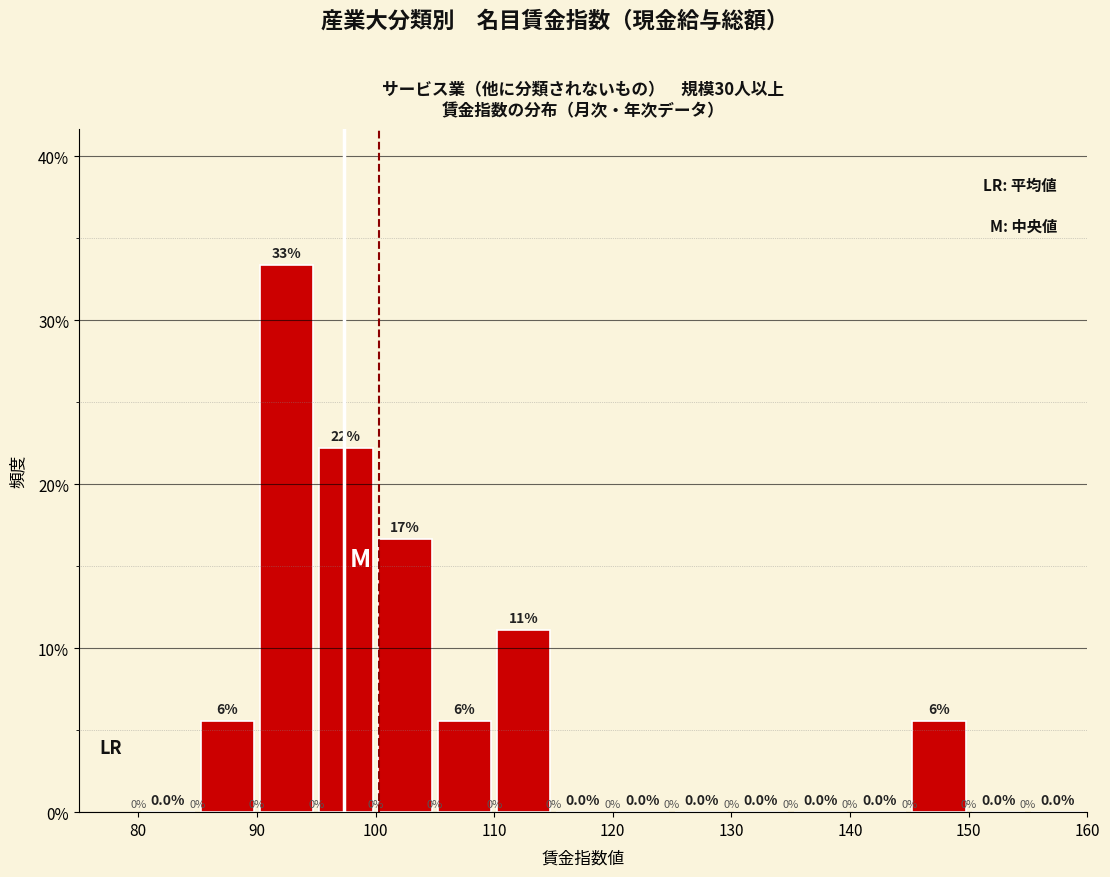

Which range on the x-axis has the tallest bar?

90 to 95